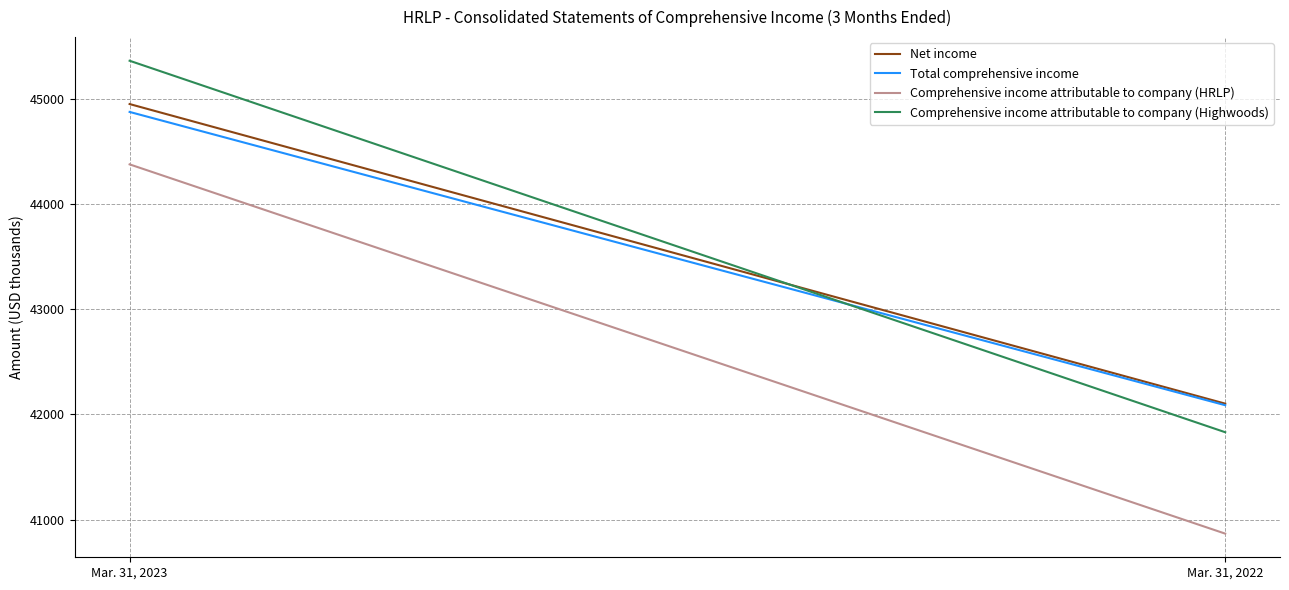

Rank the series by their maximum value, from highest to lowest.

Comprehensive income attributable to company (Highwoods), Net income, Total comprehensive income, Comprehensive income attributable to company (HRLP)